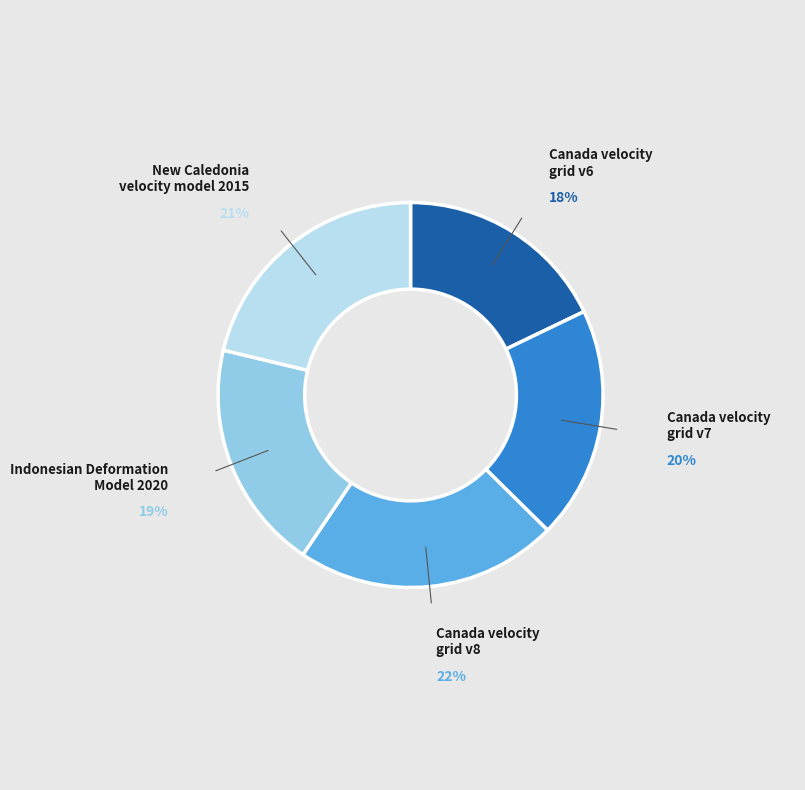

What is the ratio of the value at New Caledonia velocity model 2015 to the value at Canada velocity grid v8?

1.0